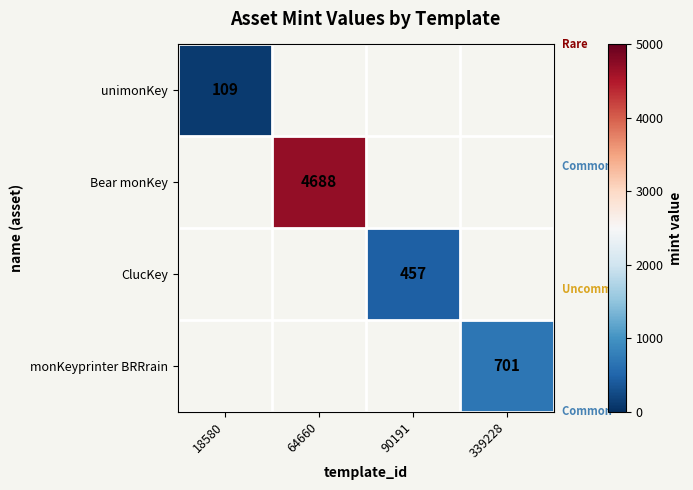

The value of monKeyprinter BRRrain at 339228 is 701. True or false?

True